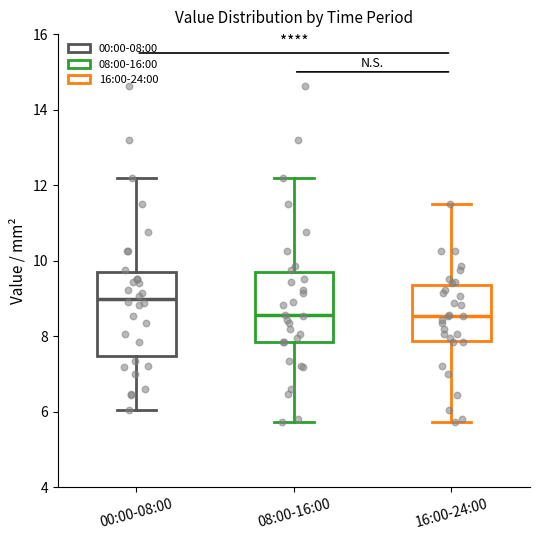

Reading left to right, transcribe this box plot: for each box, give where its median line is, the range the box spans, and where its two whiskers end, as read against the y-axis. The values are not printed on the chart, so give them approximately, as read against the axis.

00:00-08:00: median 9.0, box 7.4 to 9.6, whiskers 6.0 to 12.2
08:00-16:00: median 8.6, box 7.8 to 9.6, whiskers 5.8 to 12.2
16:00-24:00: median 8.6, box 7.8 to 9.4, whiskers 5.8 to 11.6